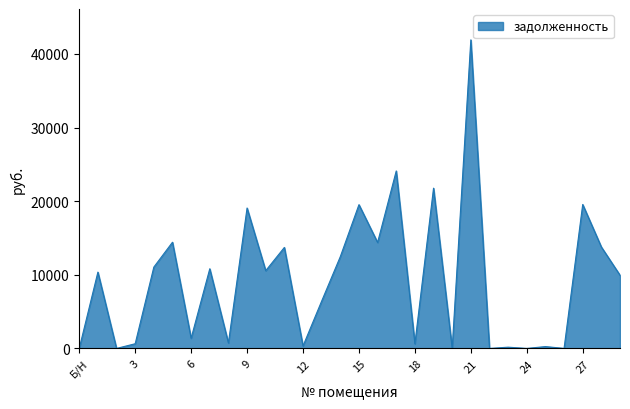

What is the maximum value shown in the chart?

41904.4